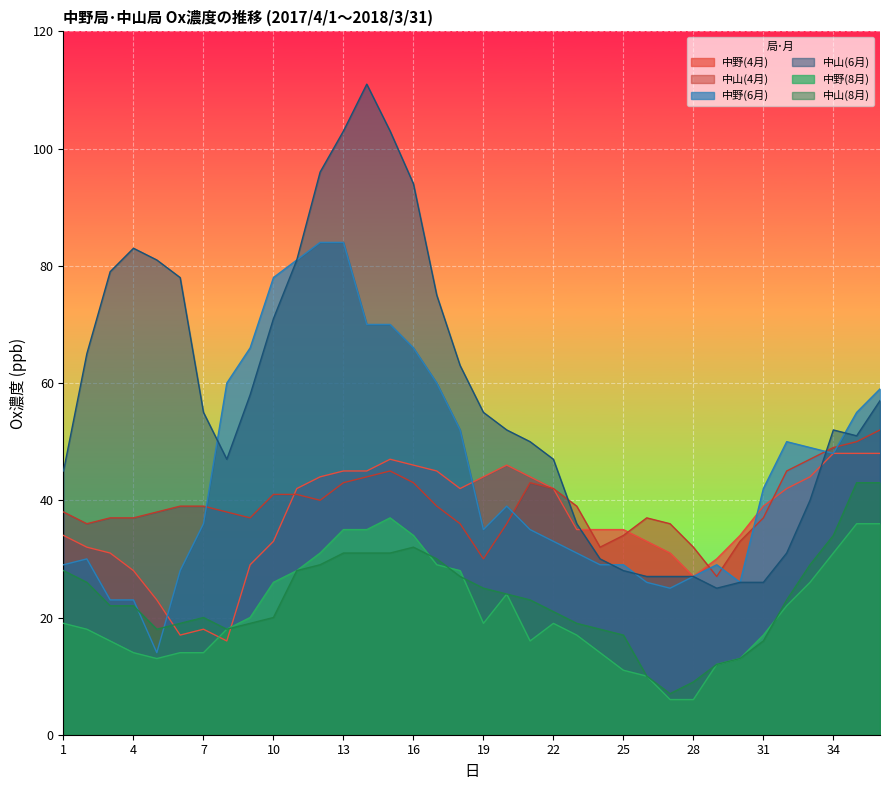

After their last crossing, which series has the higher values: 中野(4月) or 中山(4月)?

中山(4月)